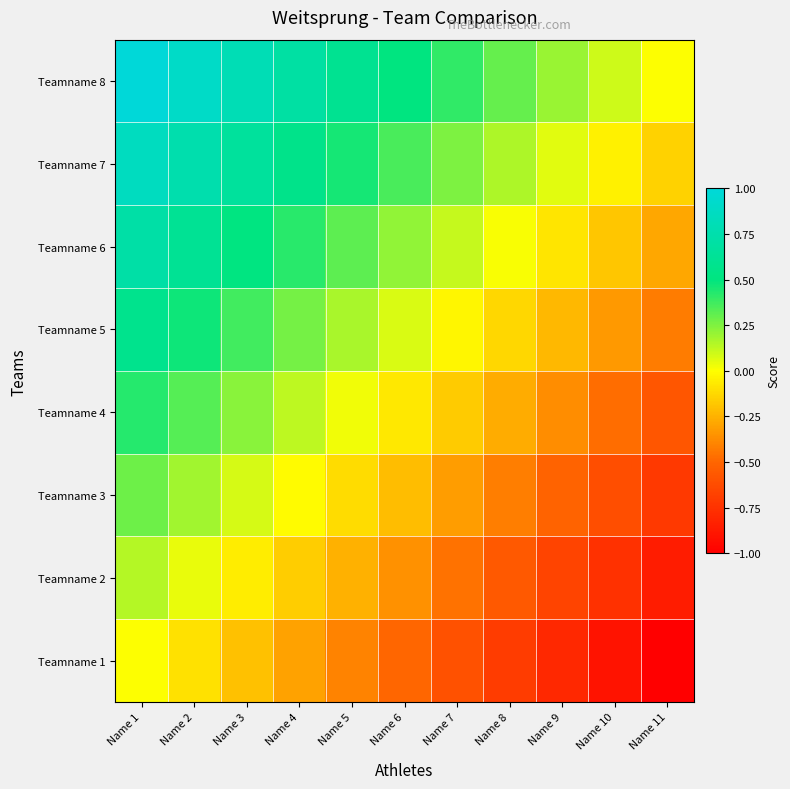

What is the smallest value displayed?

-1.0